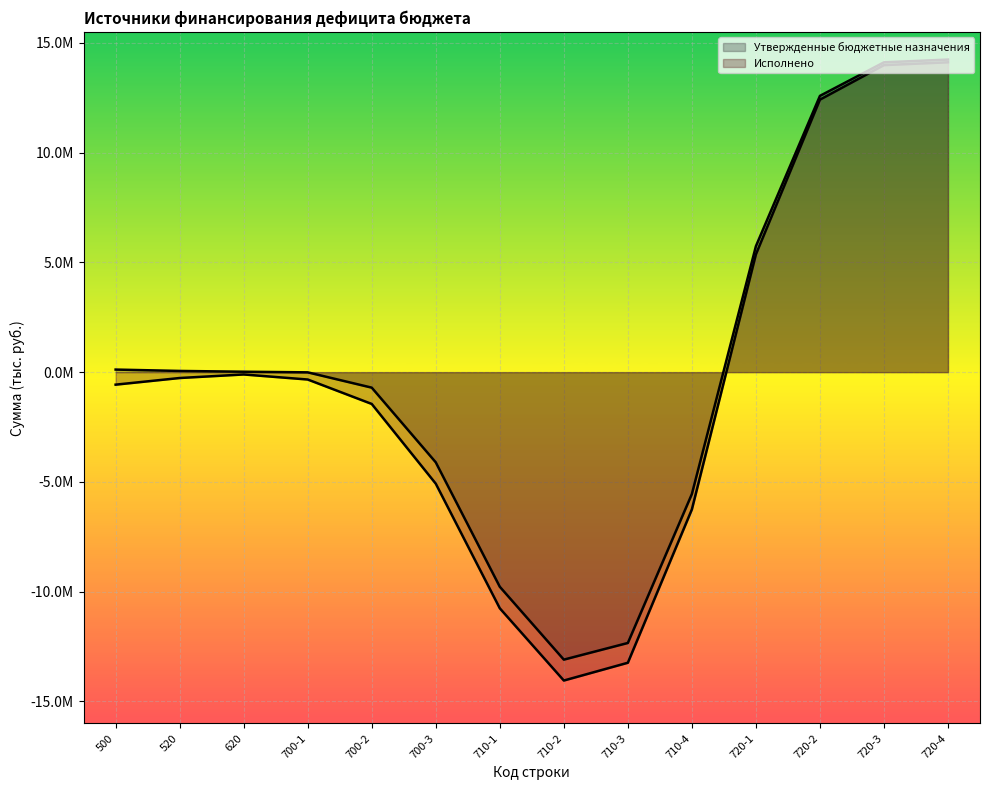

How many data points does each series have?

14